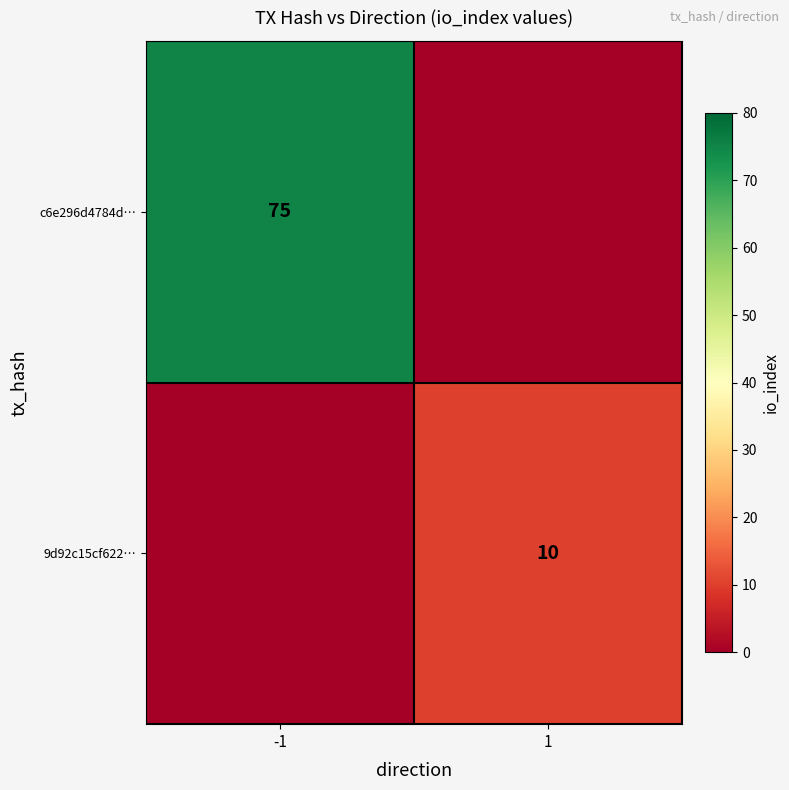

At which label does 9d92c15cf622… reach its peak?

-1